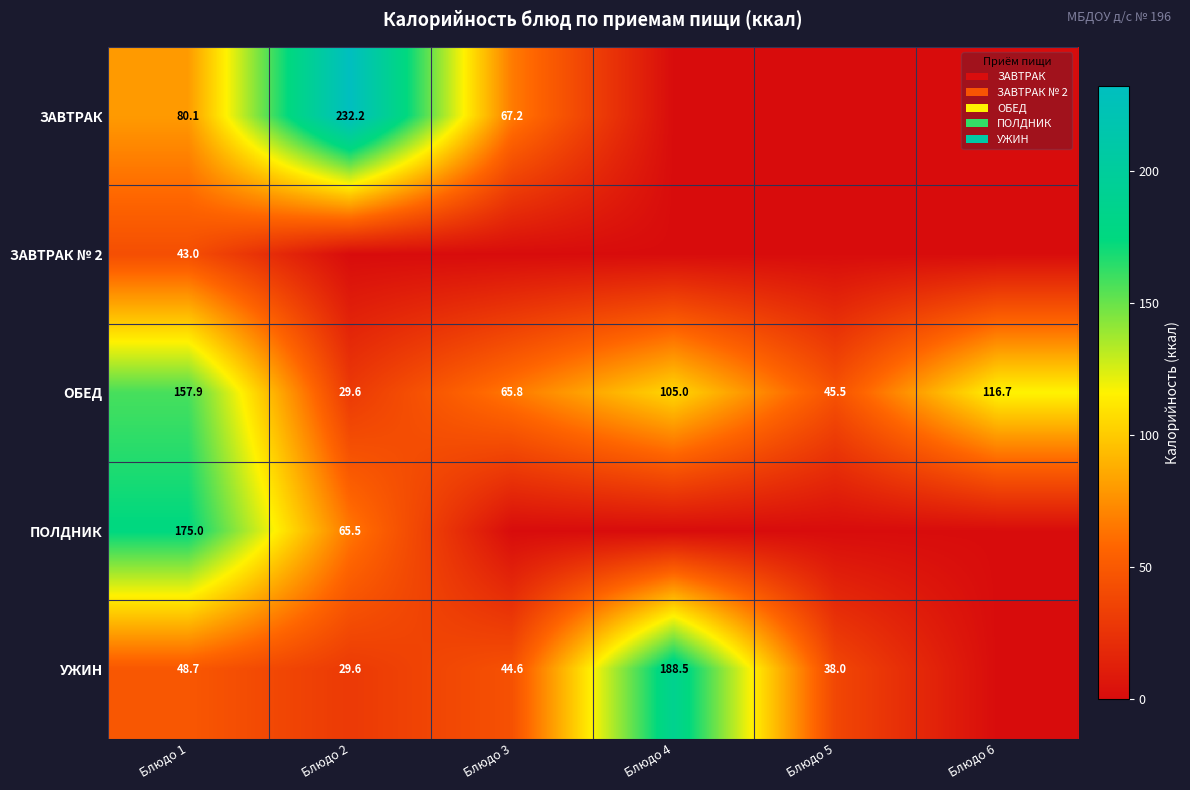

Count the number of categories in the chart.

6